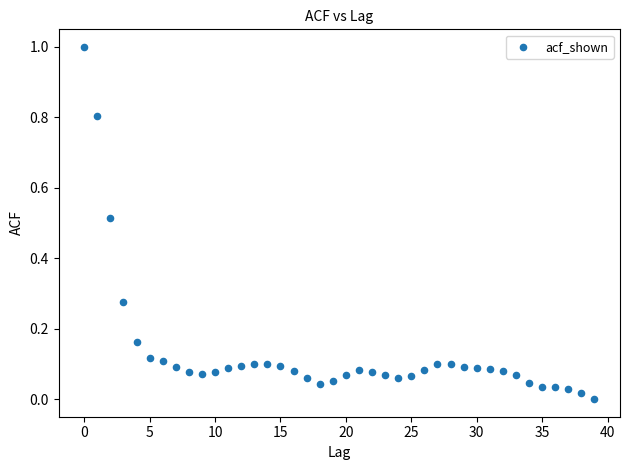

What is the range of Y values (max minus min)?

1.0